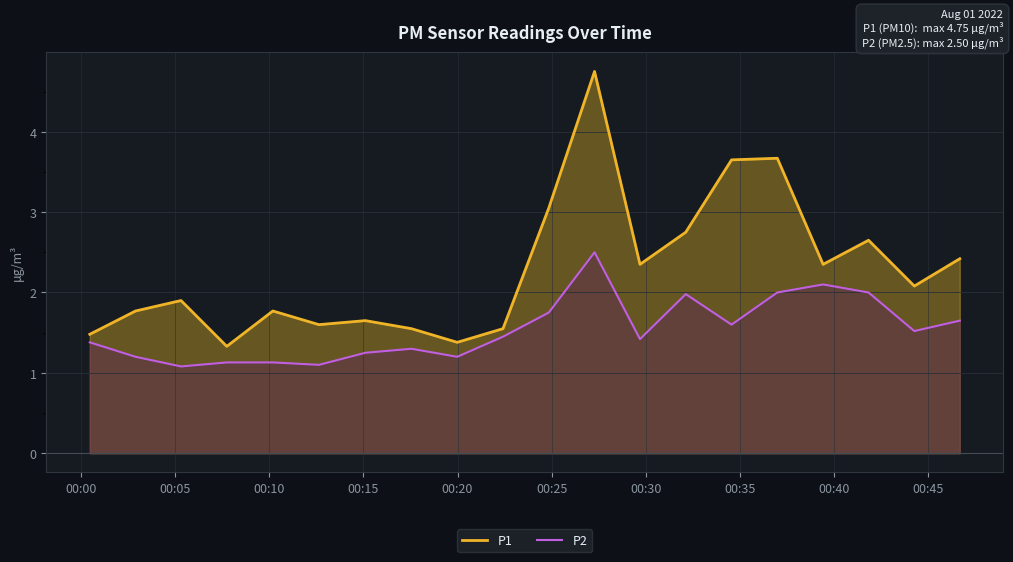

Reading left to right, transcribe all the data shown in this chart.

P1: 1.5	1.8	1.9	1.3	1.8	1.6	1.6	1.6	1.4	1.6	3.0	4.8	2.4	2.8	3.6	3.7	2.4	2.6	2.1	2.4
P2: 1.4	1.2	1.1	1.1	1.1	1.1	1.2	1.3	1.2	1.4	1.8	2.5	1.4	2.0	1.6	2.0	2.1	2.0	1.5	1.6